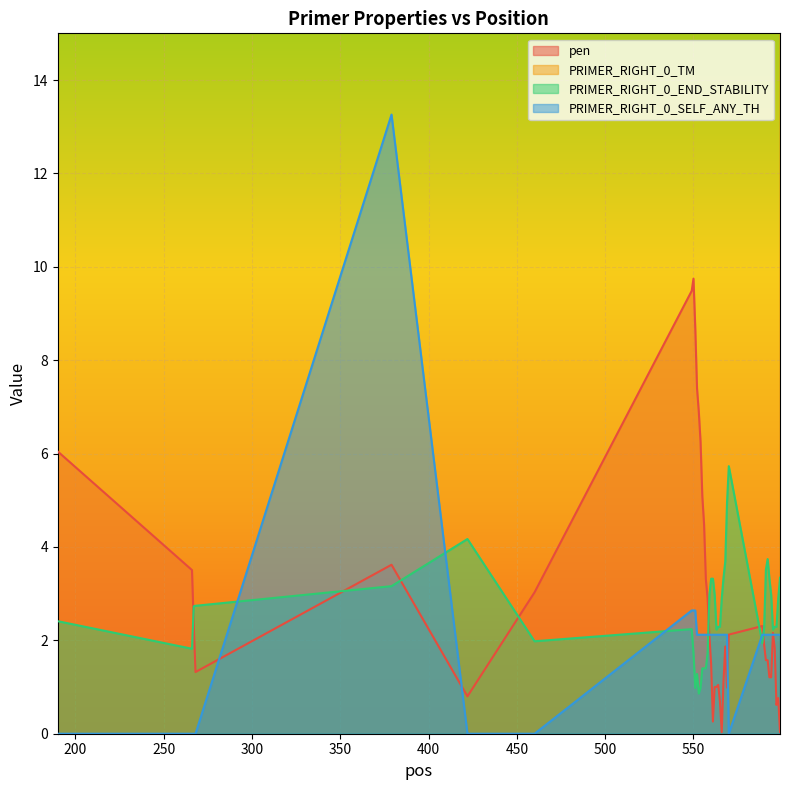

True or false: PRIMER_RIGHT_0_END_STABILITY and PRIMER_RIGHT_0_TM cross at least once.

False